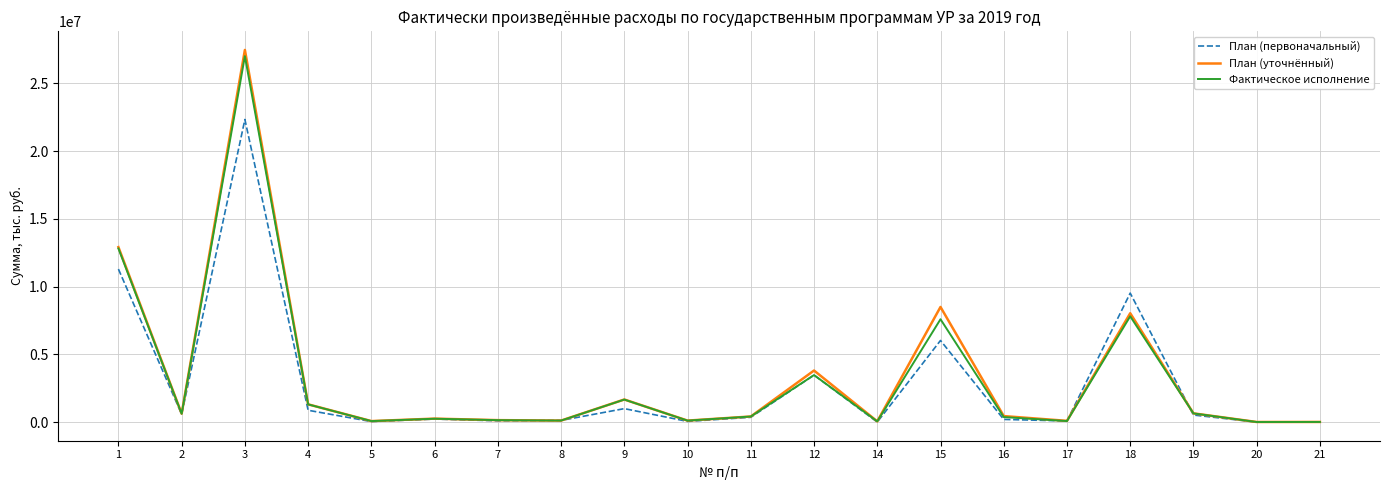

Which series changed the most between 9 and 17?

Фактическое исполнение